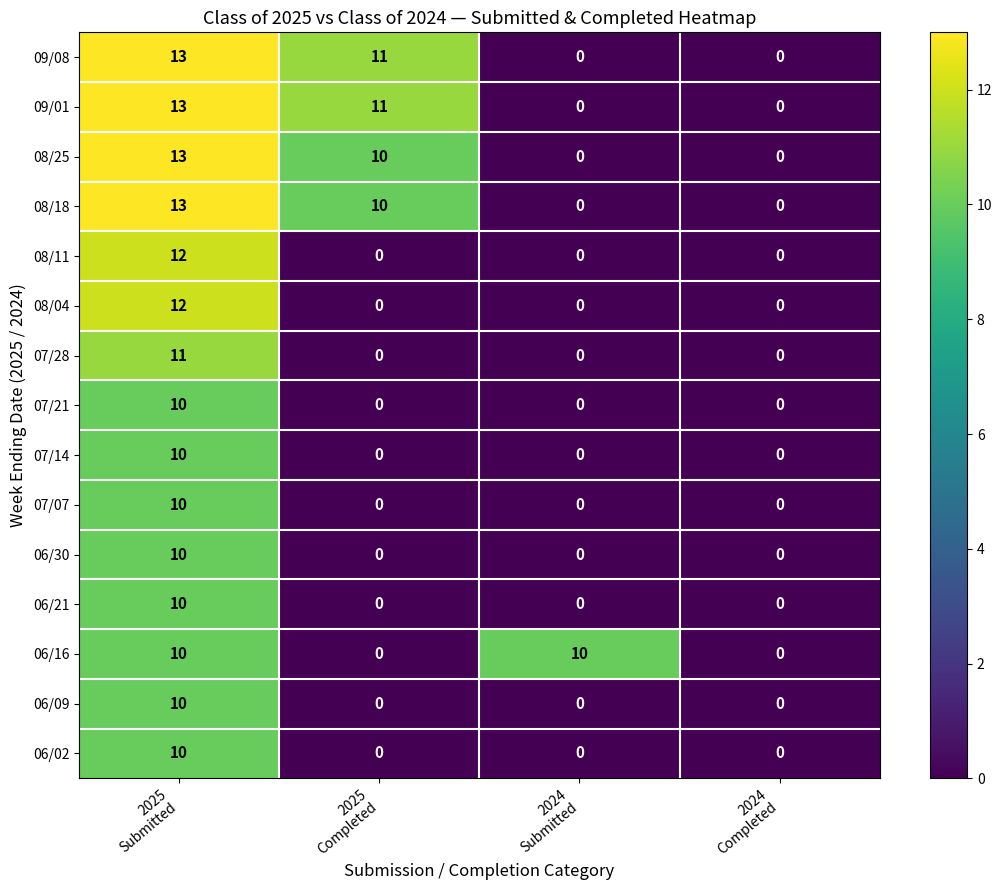

What is the difference between the maximum and minimum values in the 06/02 series?

10